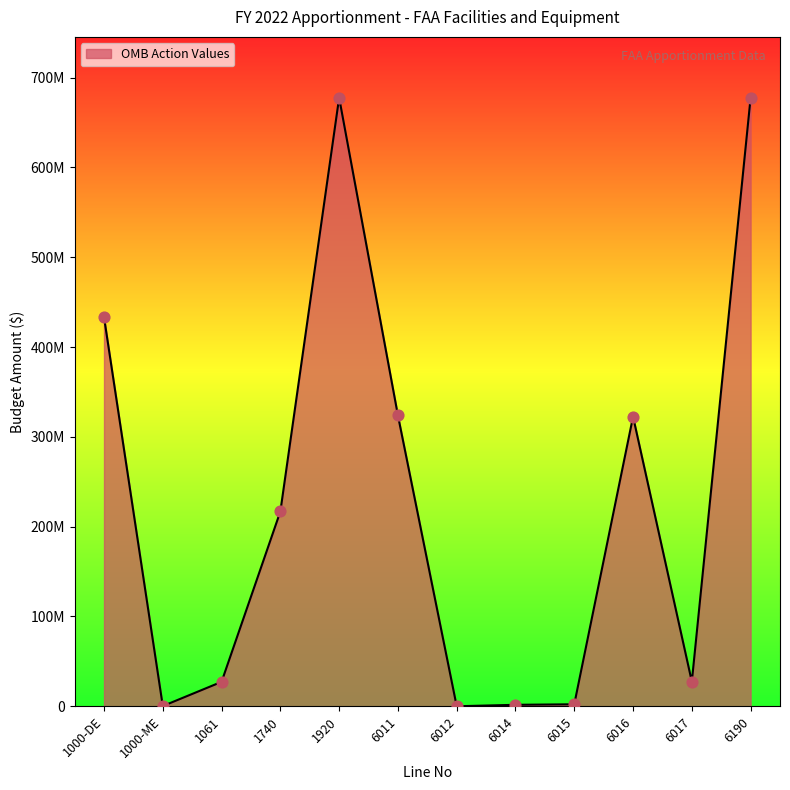

Approximately how many times larger is the value at 6011 compared to 1920?

0.5